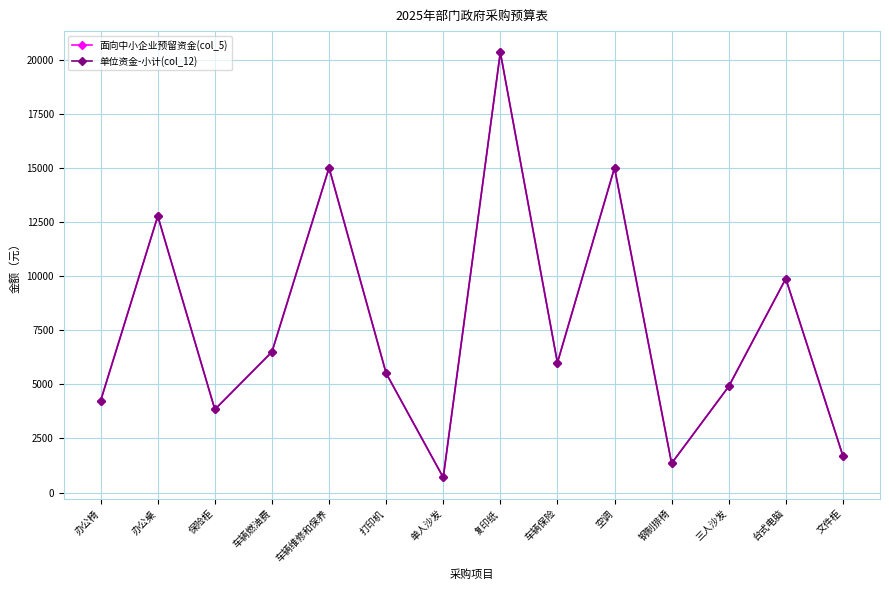

Between 空调 and 保险柜, which is larger?

空调